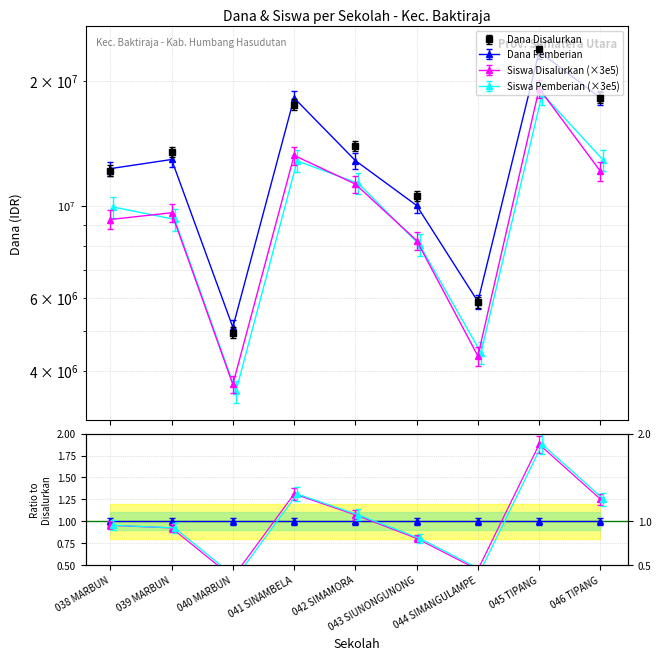

True or false: Dana Disalurkan and Siswa Pemberian cross at least once.

False